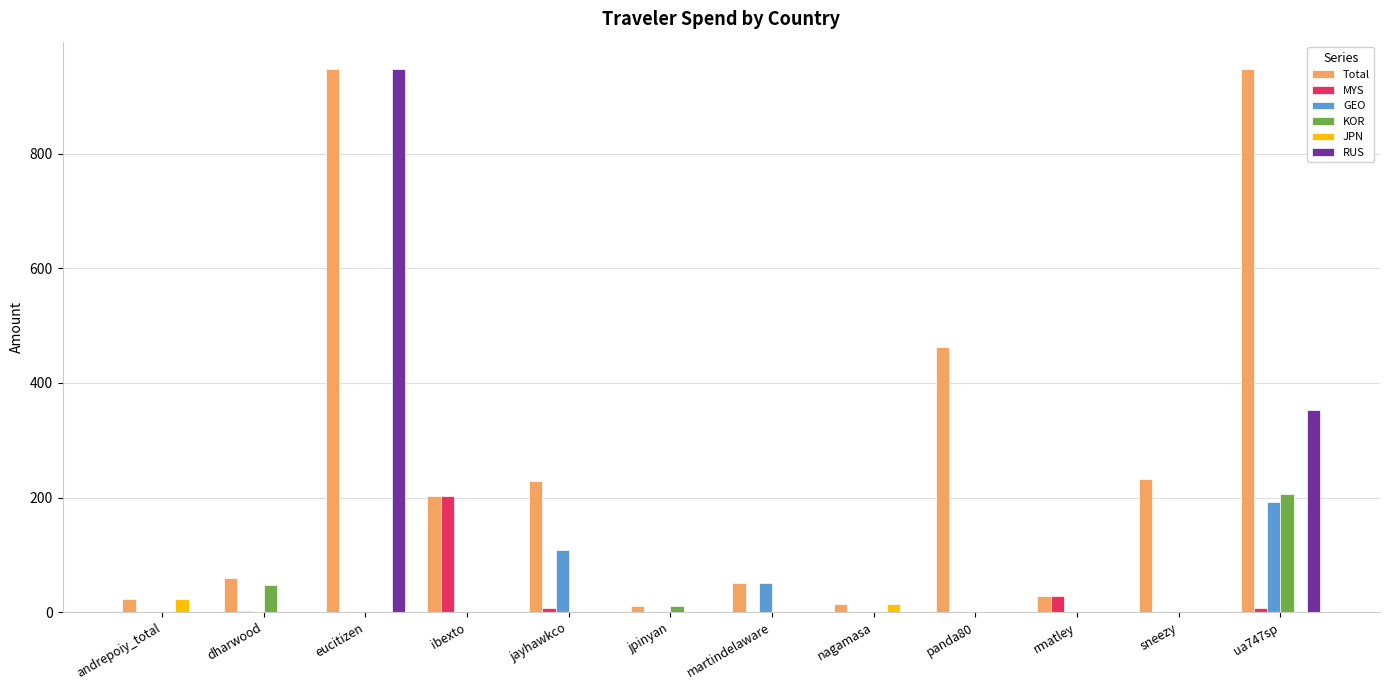

At which category is the sum across all series the highest?

eucitizen